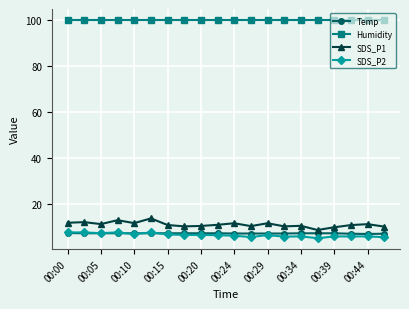

What are all the series names shown in the legend?

Temp, Humidity, SDS_P1, SDS_P2